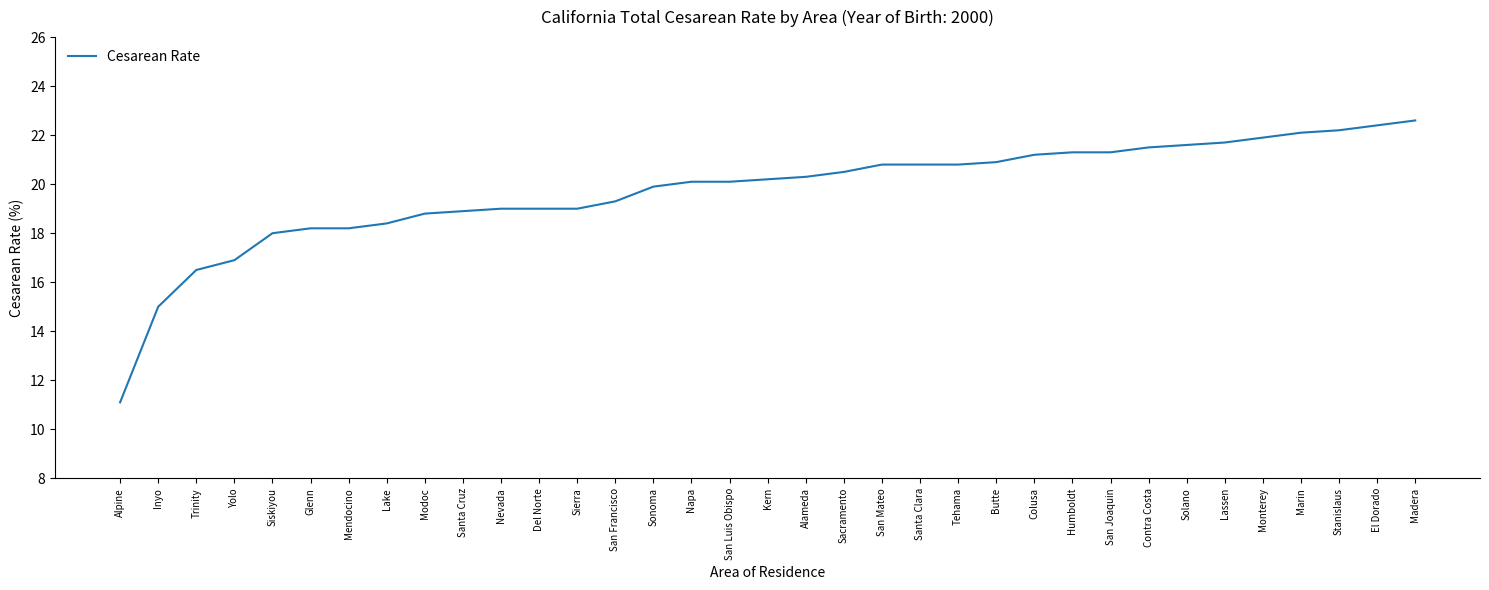

Where is the data nearest to the value 16?

Trinity